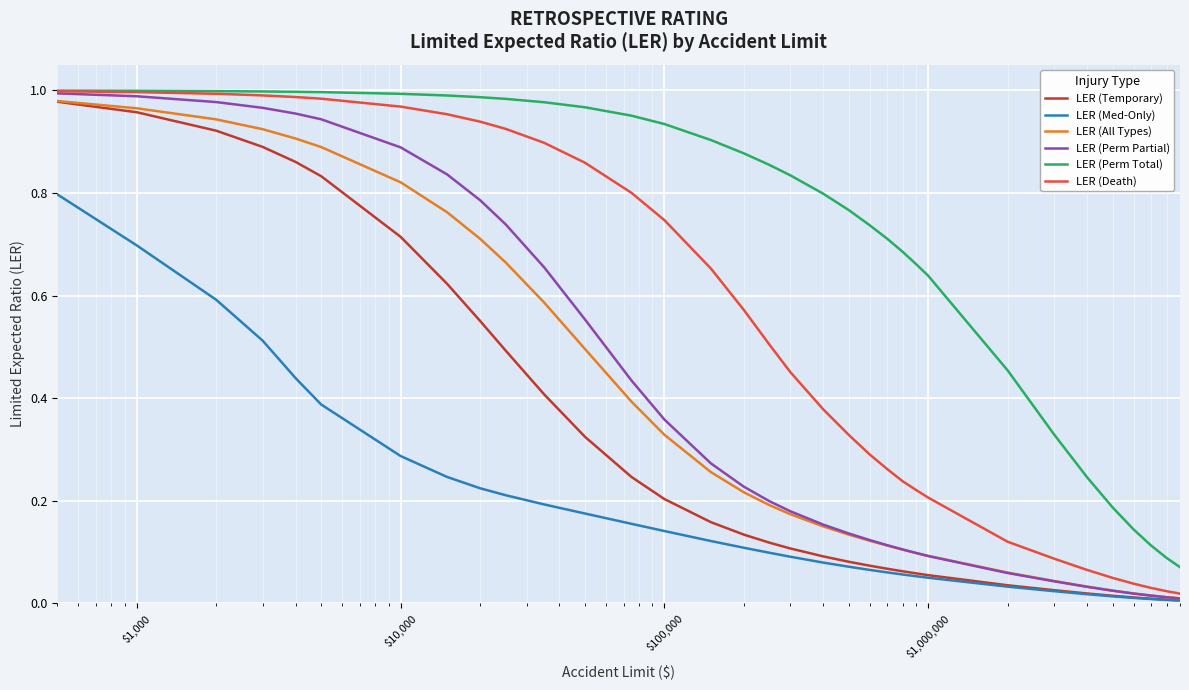

True or false: LER (Perm Total) and LER (Death) intersect in this chart.

False